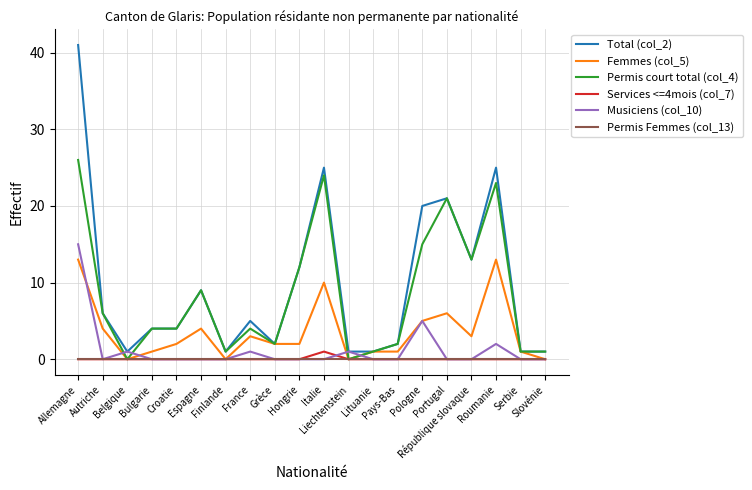

Which series has the widest spread of values?

Total (col_2)